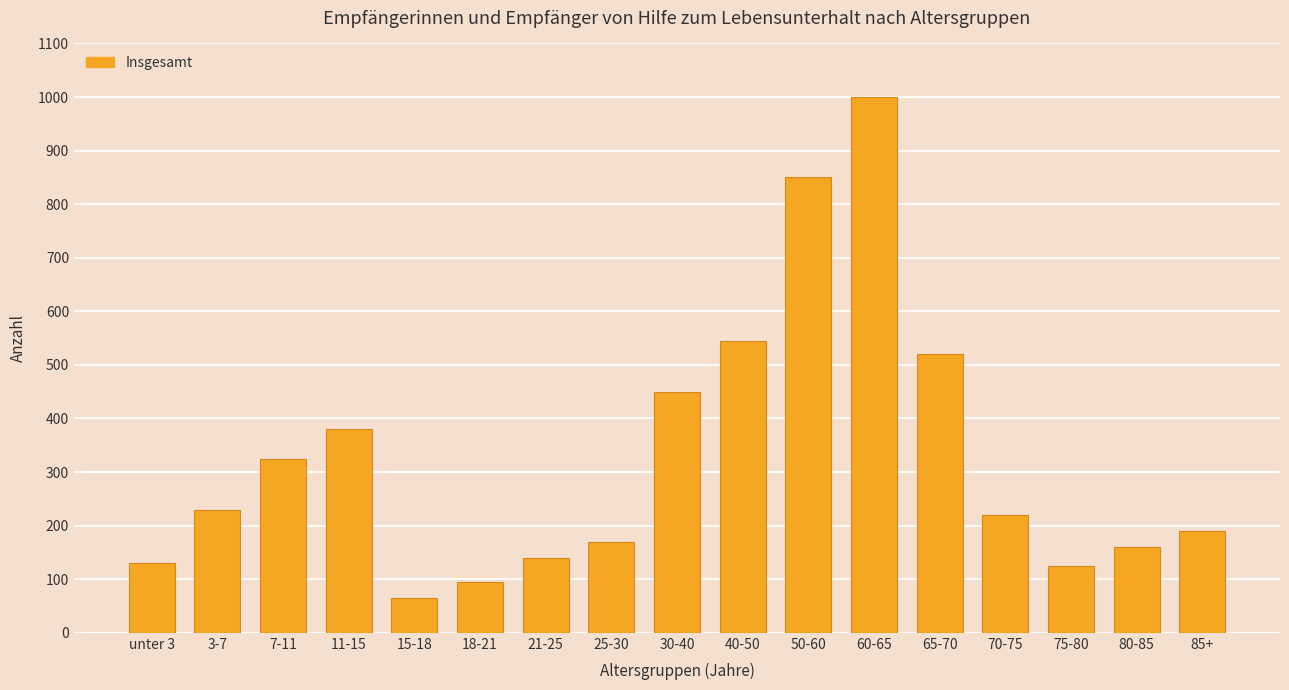

What is the ratio of the value at 25-30 to the value at 60-65?

0.2